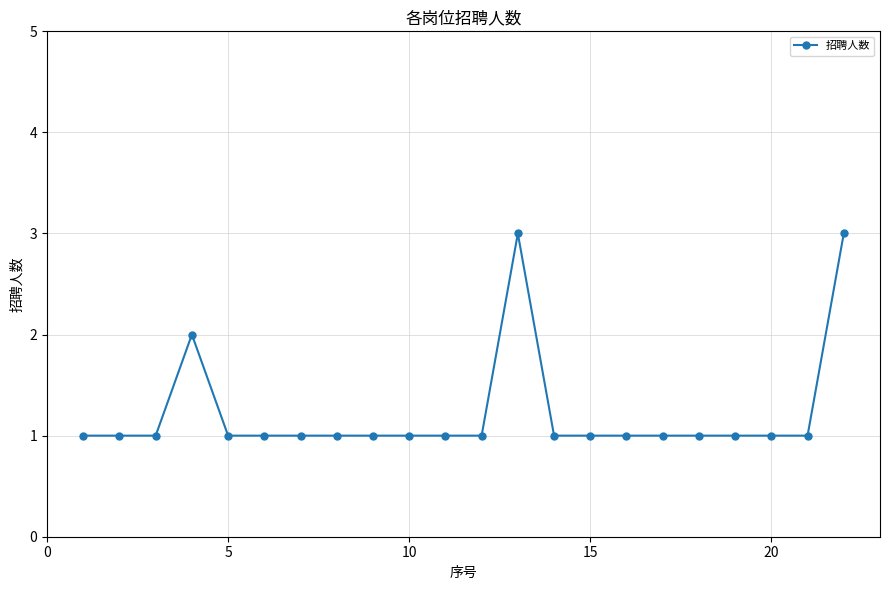

What is the difference between the maximum and second lowest values?

2